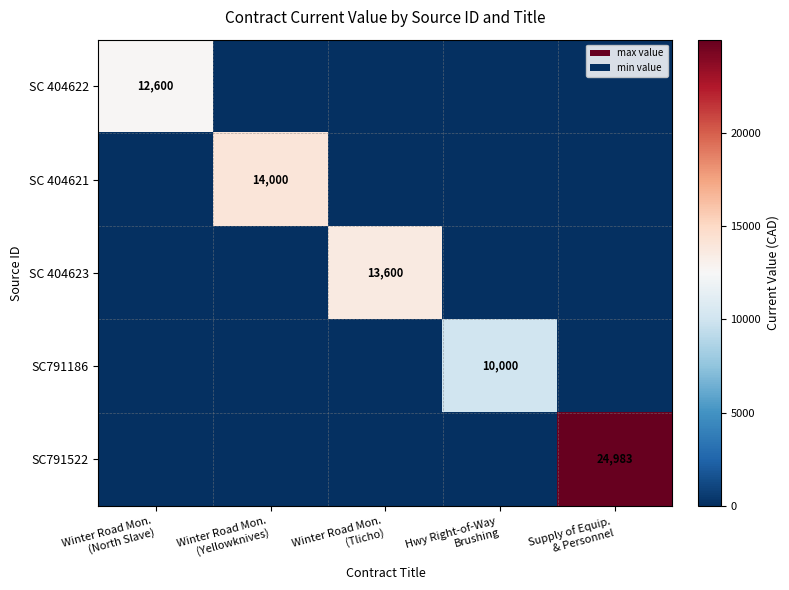

What is the sum of all SC 404623 values?

13600